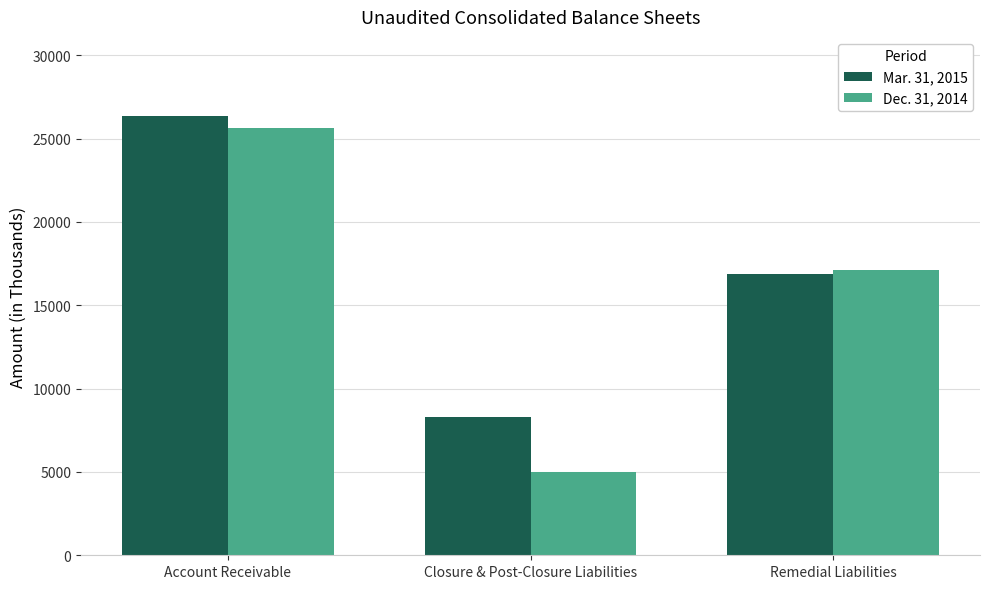

Reading right to left, transcribe all the data shown in this chart.

Mar. 31, 2015: Remedial Liabilities=16852	Closure & Post-Closure Liabilities=8272	Account Receivable=26358
Dec. 31, 2014: Remedial Liabilities=17092	Closure & Post-Closure Liabilities=4999	Account Receivable=25661